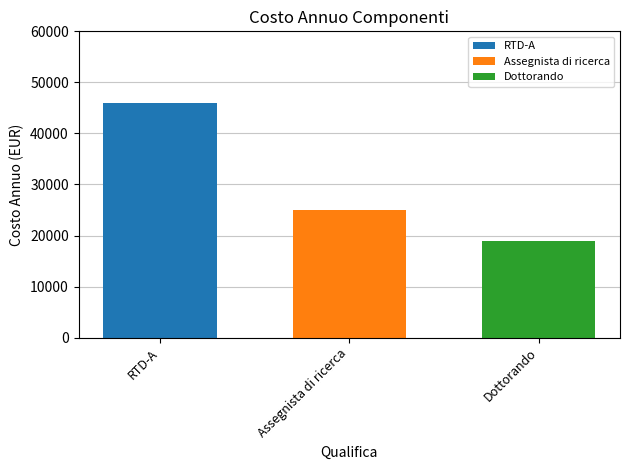

Which category has the highest value in the RTD-A series?

RTD-A